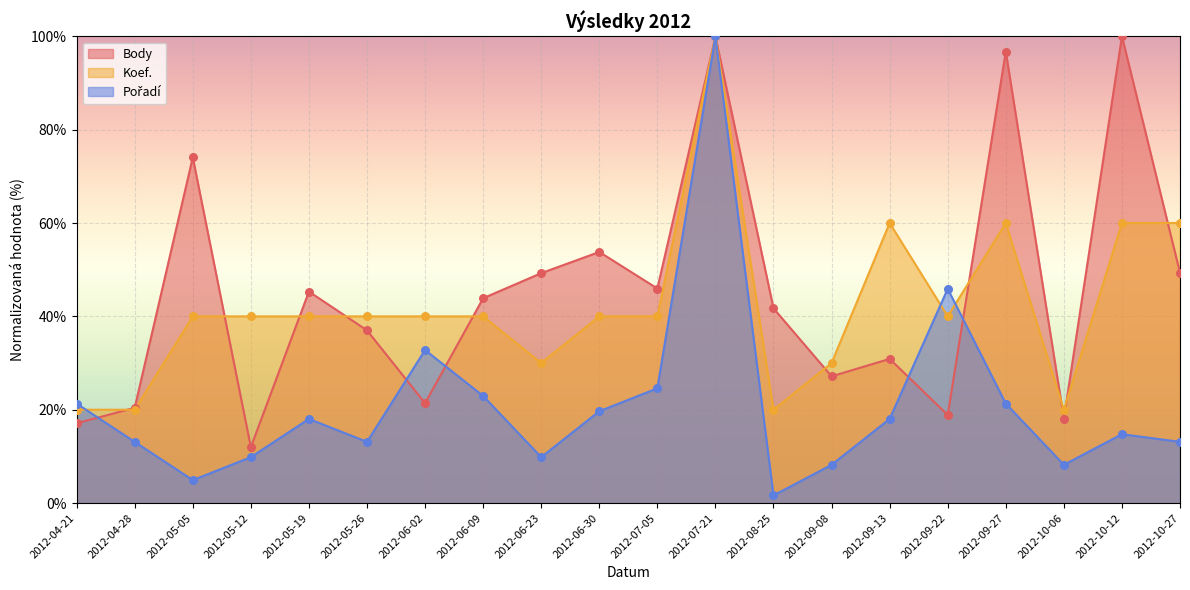

Which series has the largest total across all categories?

Body